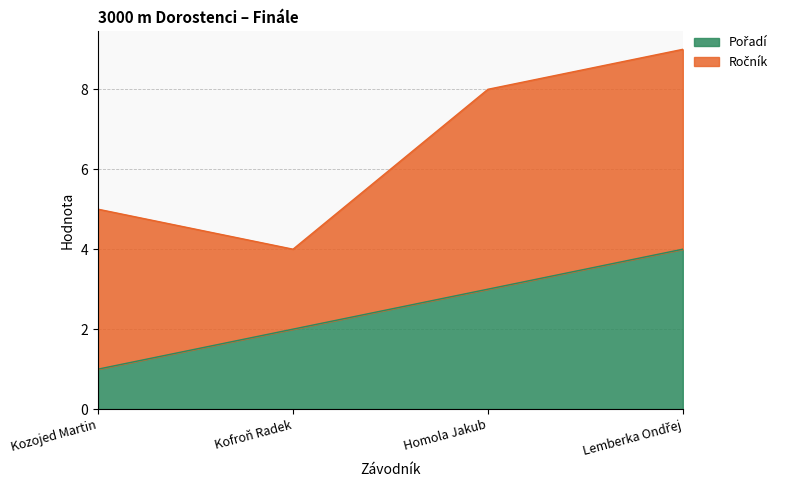

List the labels in order of value, smallest first.

Kozojed Martin, Kofroň Radek, Homola Jakub, Lemberka Ondřej